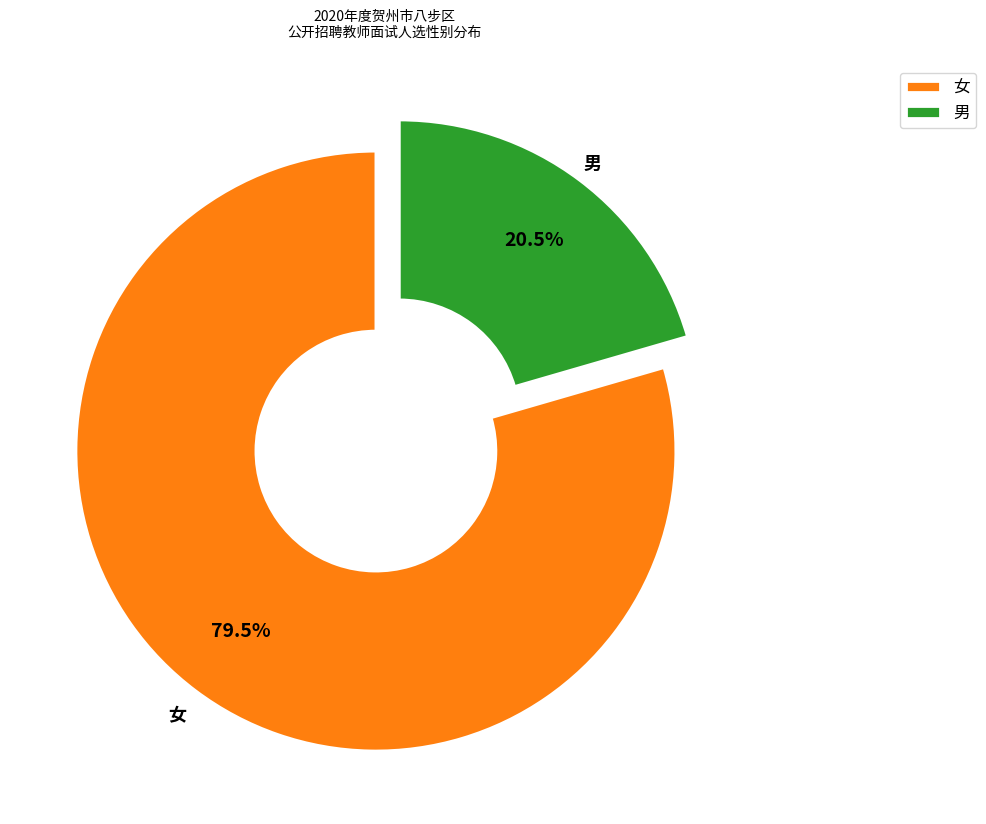

What is the total percentage of 男 and 女?

100.0%